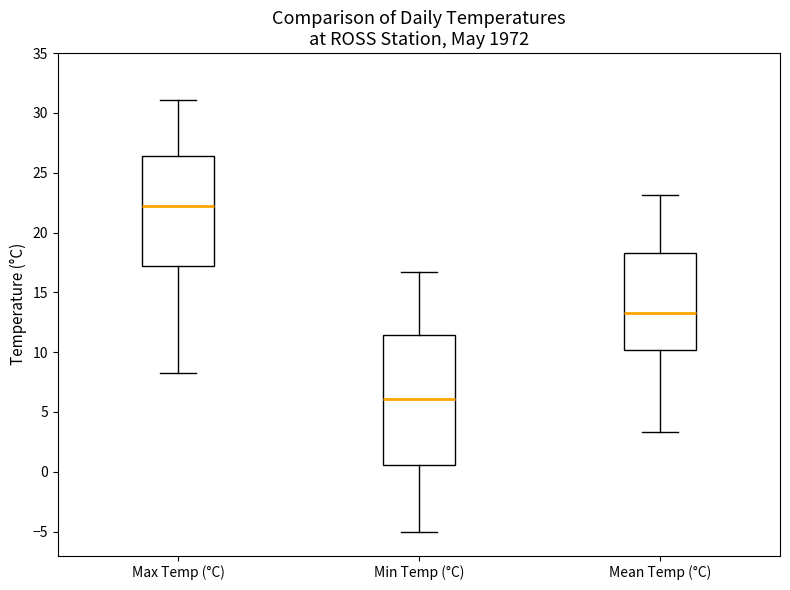

Which box's median line is the lowest?

Min Temp (°C)